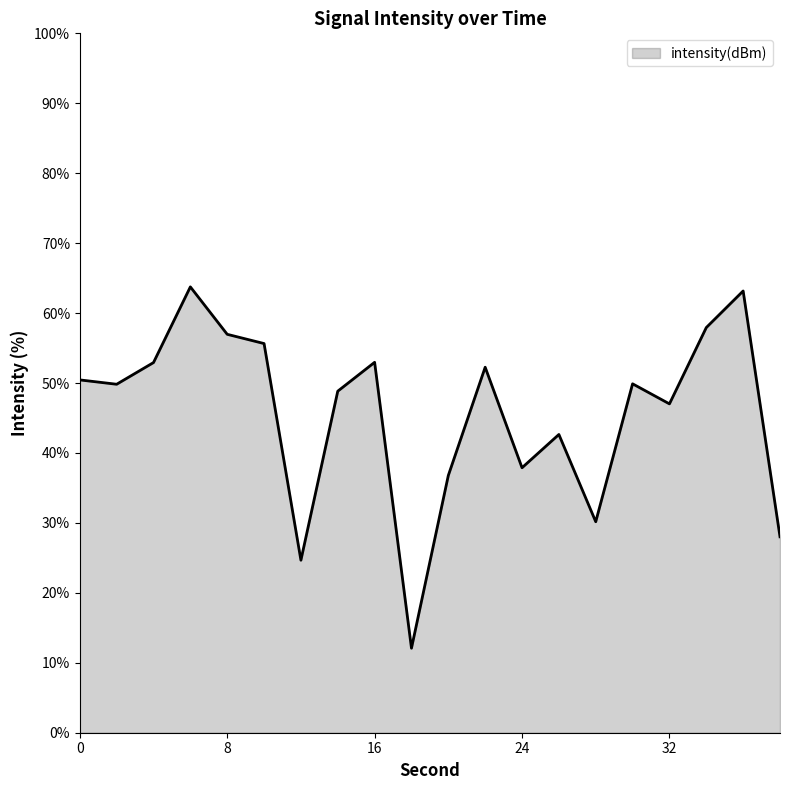

What is the greatest value displayed?

63.7